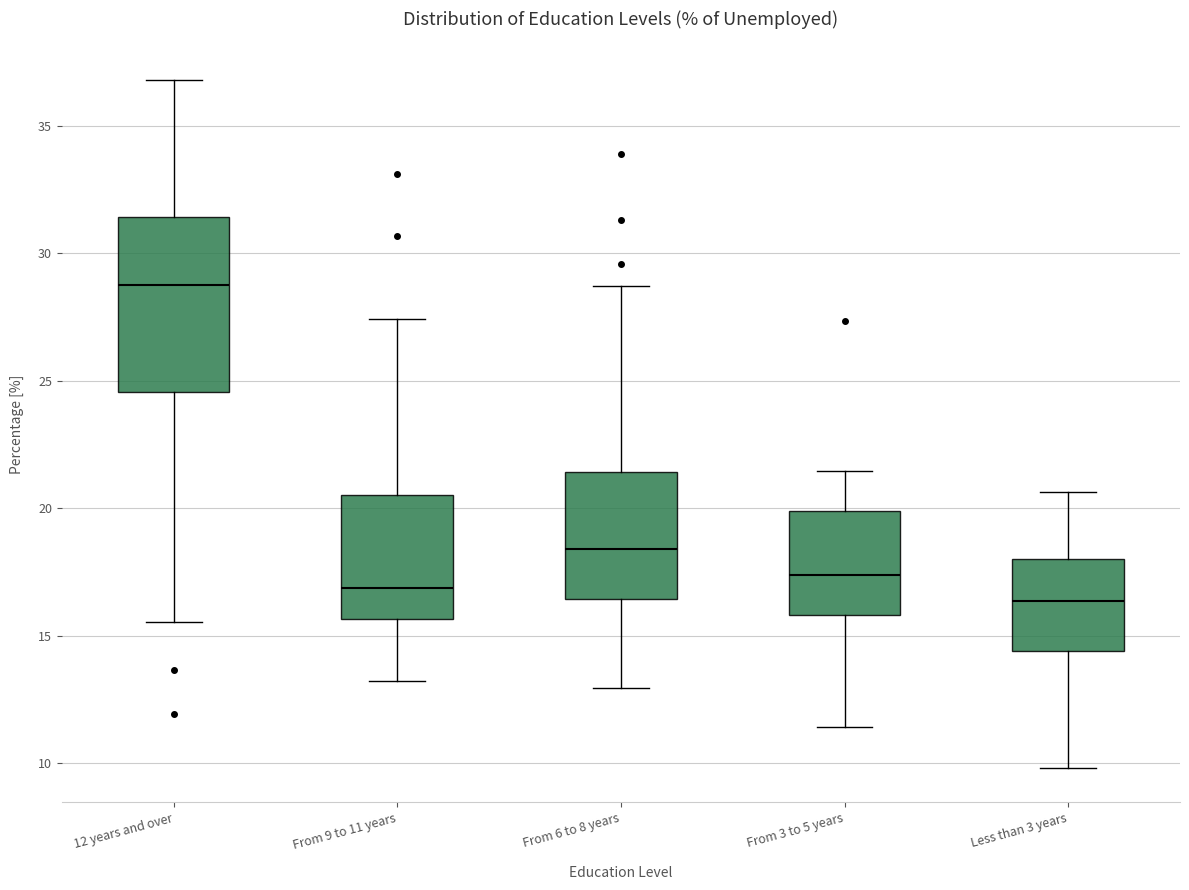

Where does the lower whisker of the box for From 6 to 8 years end on the y-axis? The values are not printed on the chart, so give them approximately, as read against the axis.

13.0